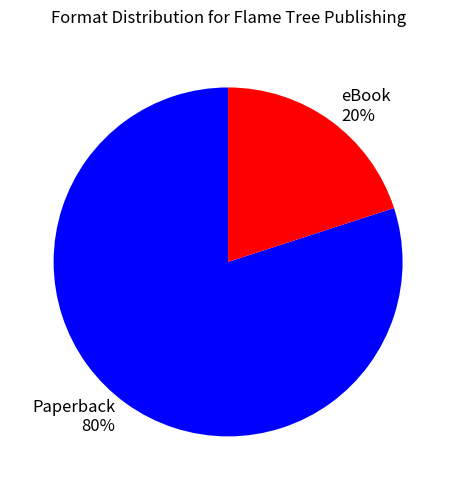

To the nearest percent, what percentage of the pie is eBook?

20%